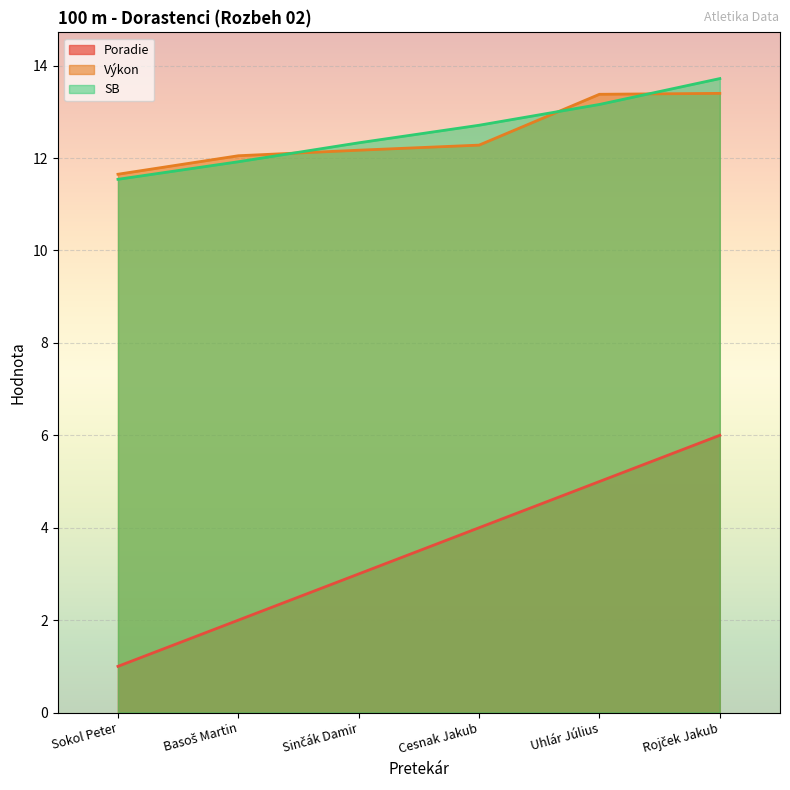

What is the difference between the maximum and second lowest values in the Výkon series?

1.3